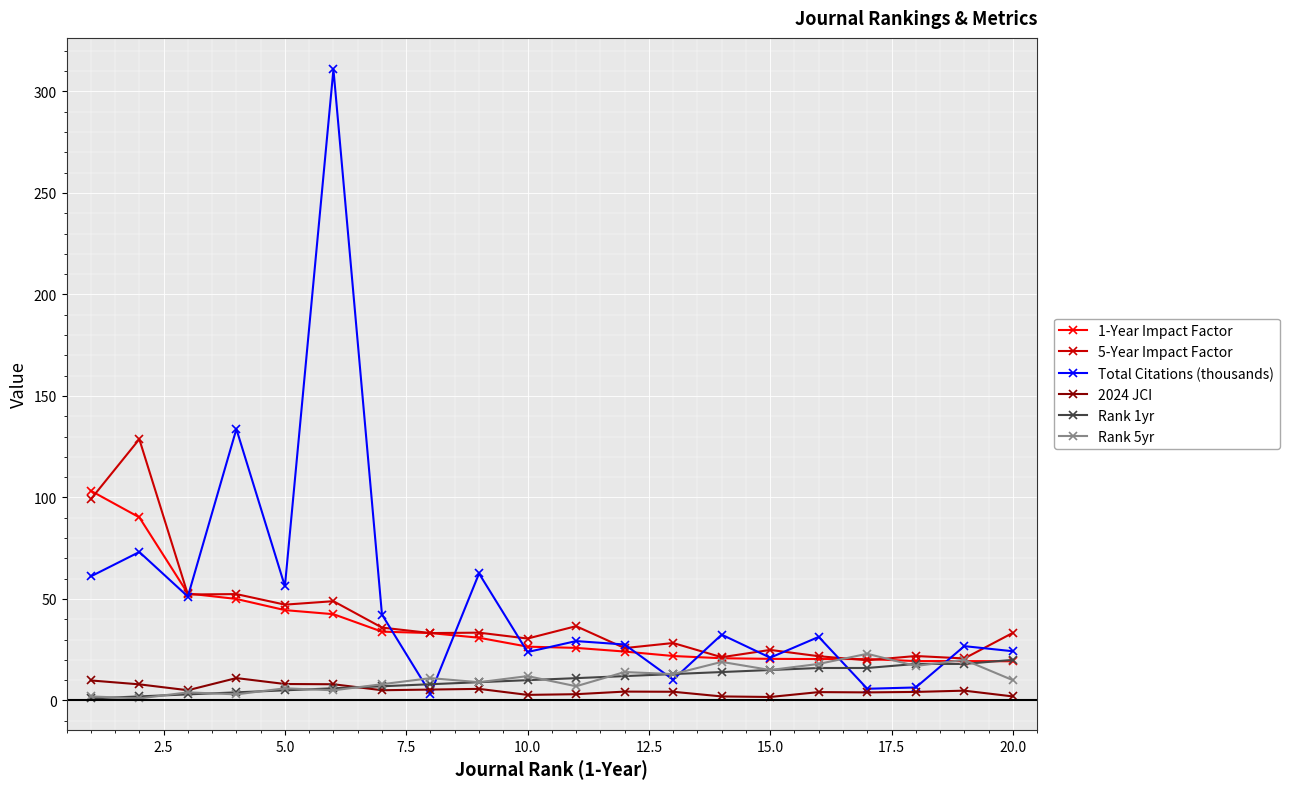

What is the highest value of the 1-Year Impact Factor series?

103.3